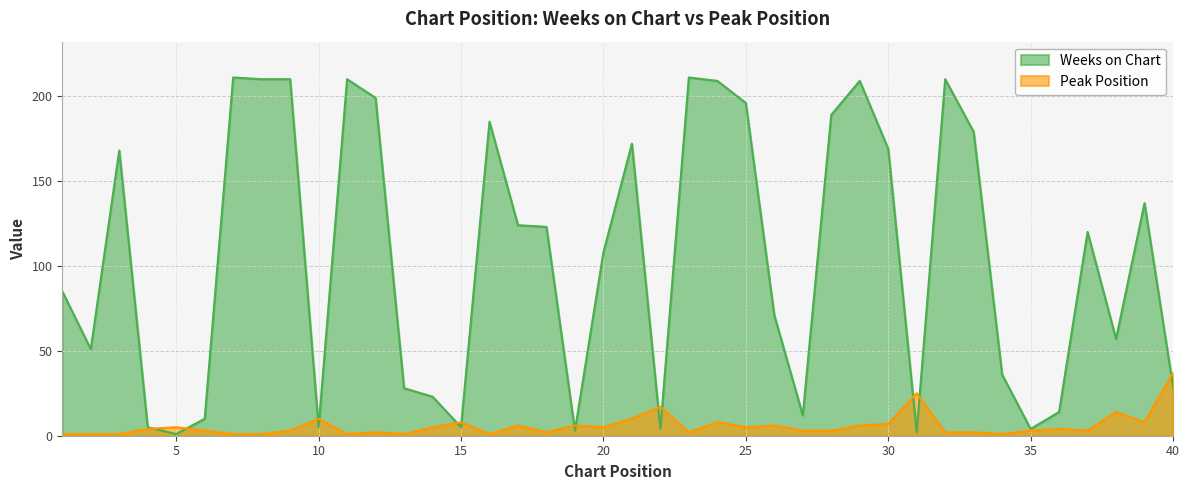

Is it true that Weeks on Chart equals 172 at 21?

True